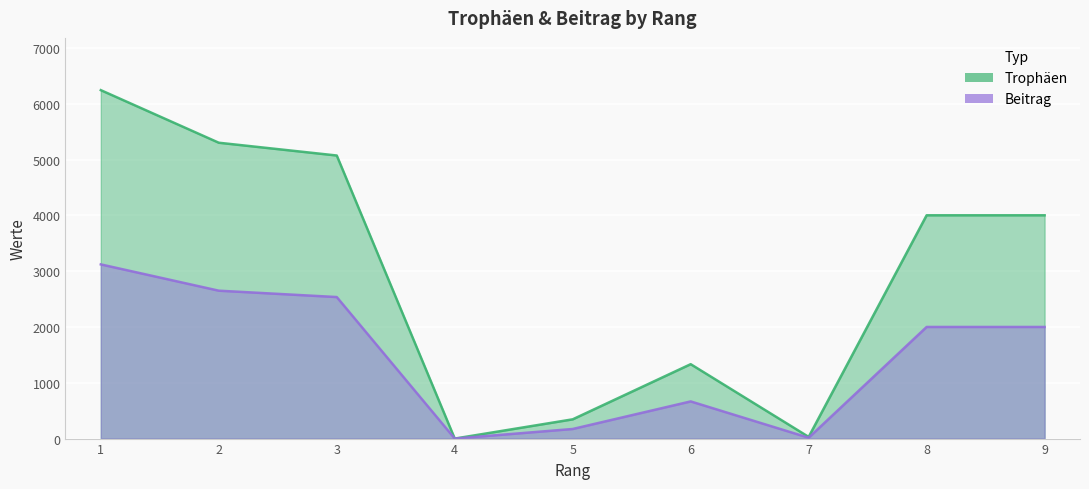

Where is Beitrag nearest to the value 1560?

8